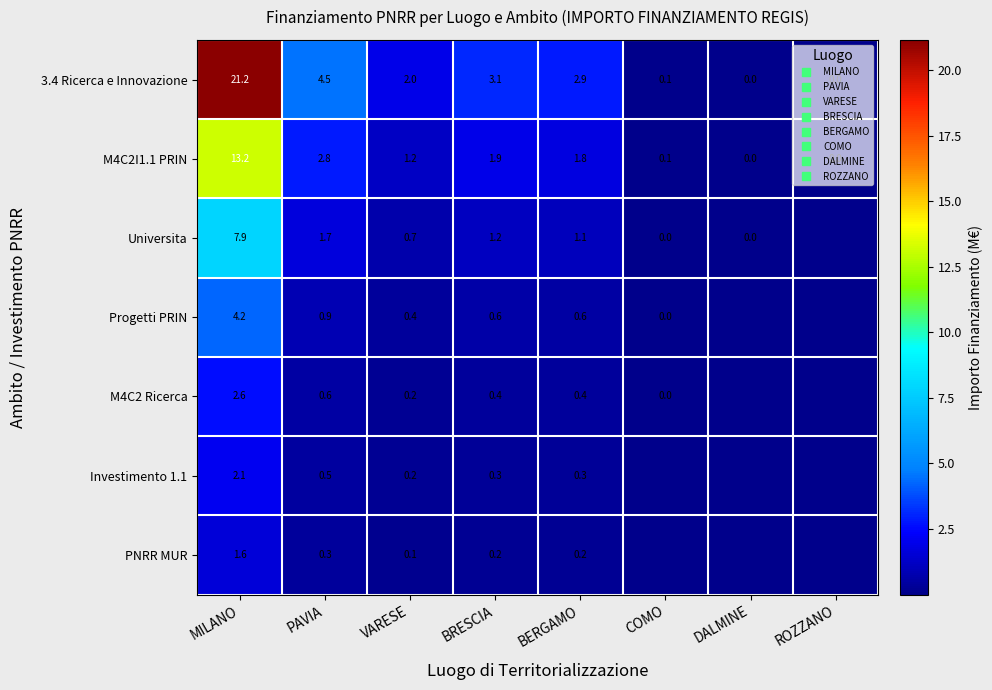

How many values in the M4C2I1.1 PRIN series exceed 1?

5